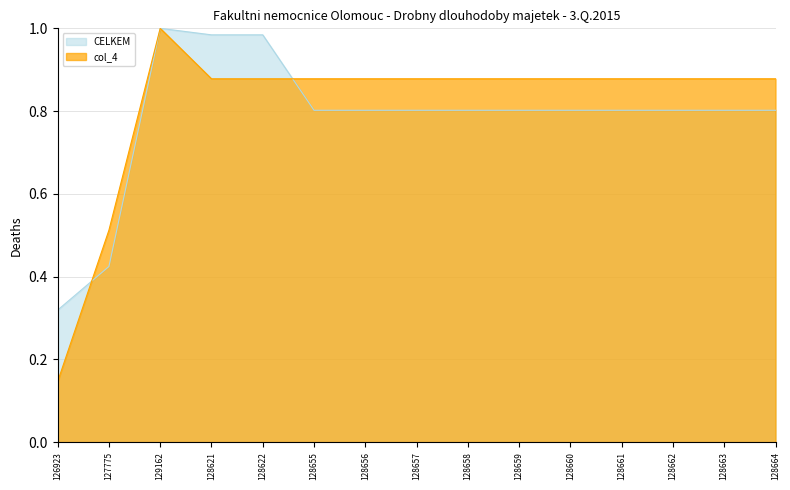

What position from the left is 128664?

15